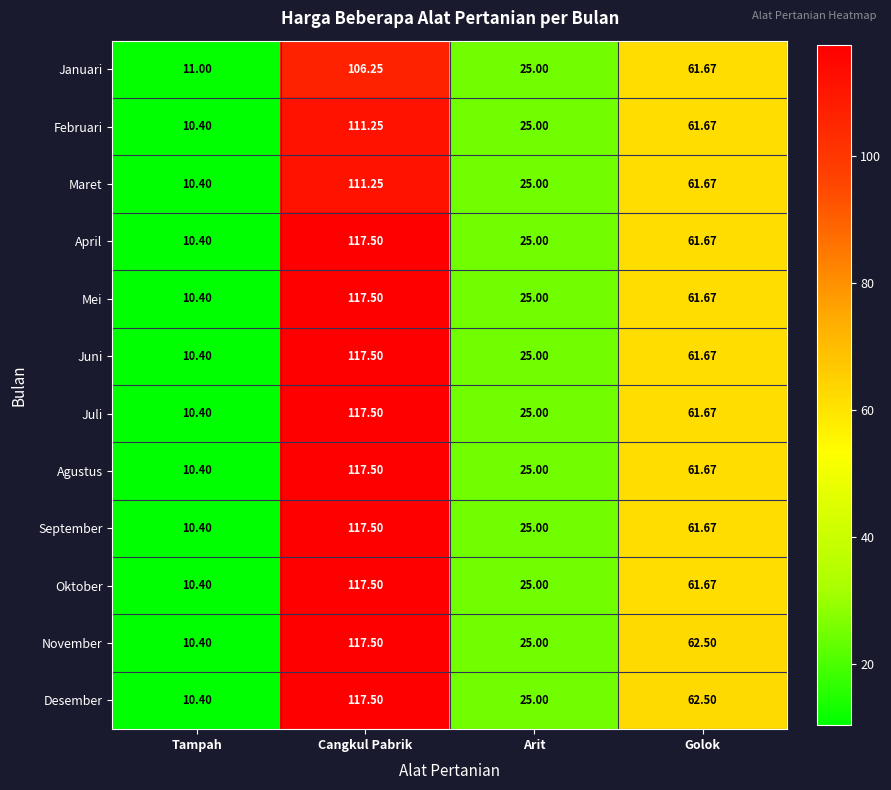

What is the difference between the highest and lowest values at Golok?

0.8